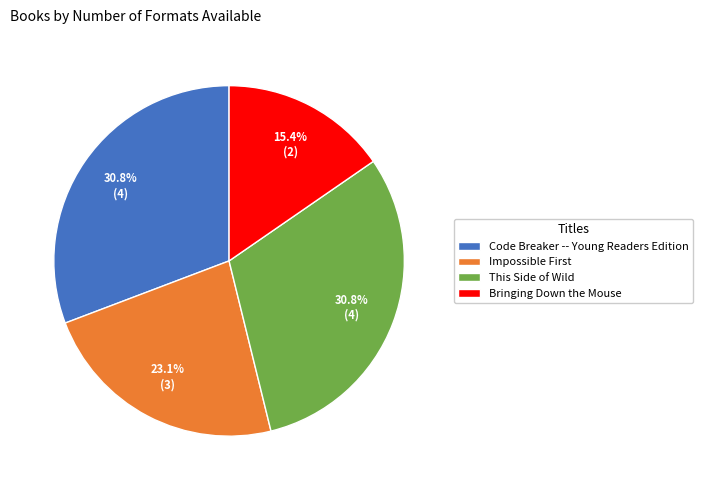

True or false: This Side of Wild accounts for 31% of the total.

True